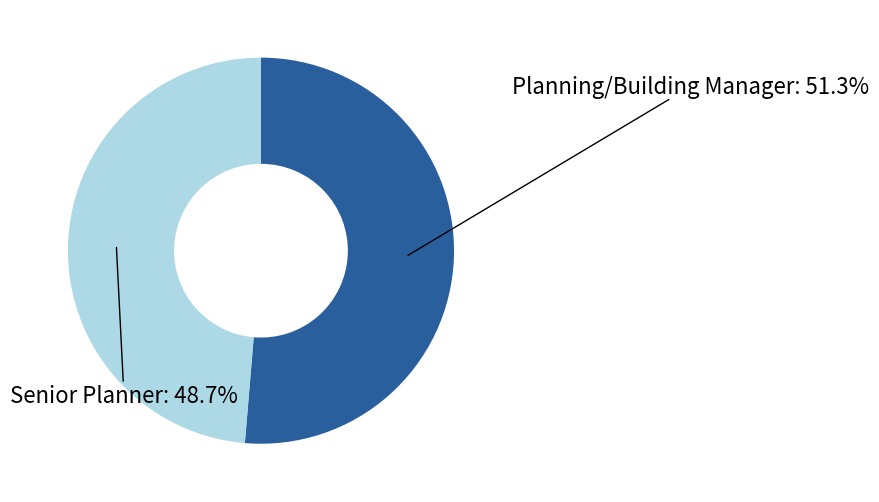

Count the number of slices in the pie.

2